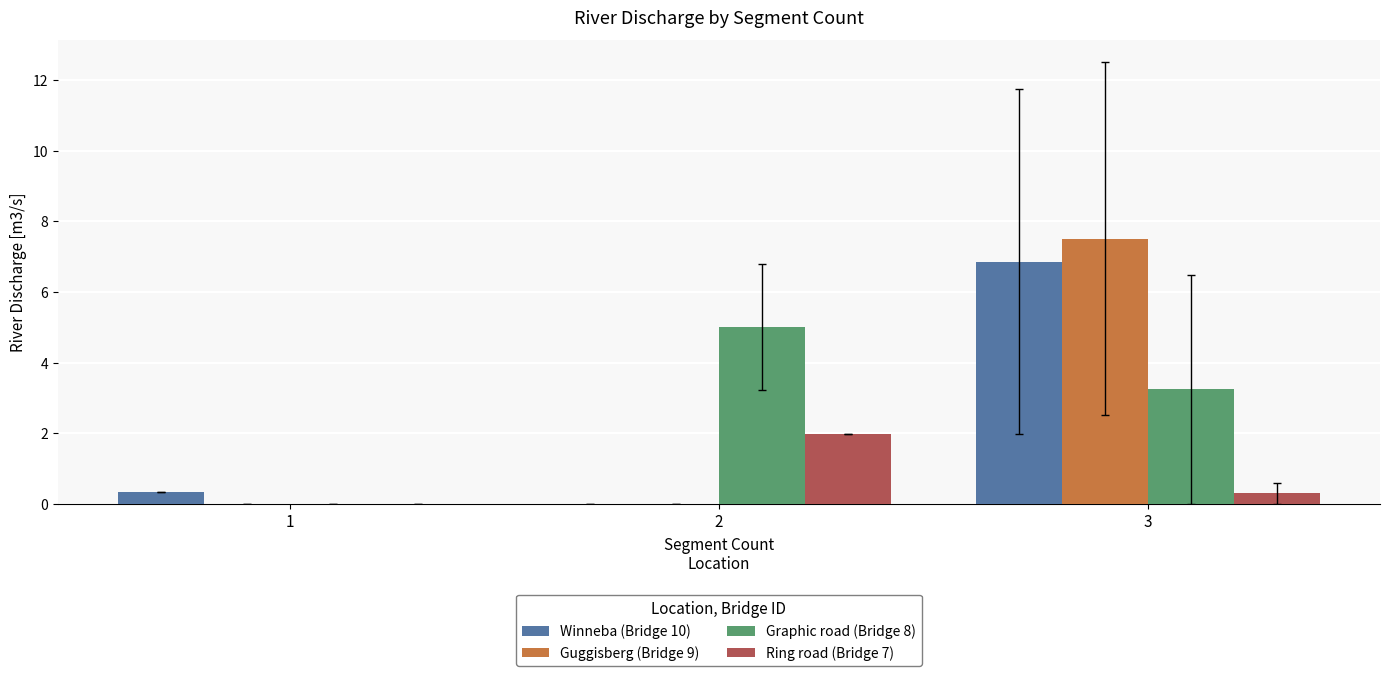

Which category has the highest value in the Ring road (Bridge 7) series?

2